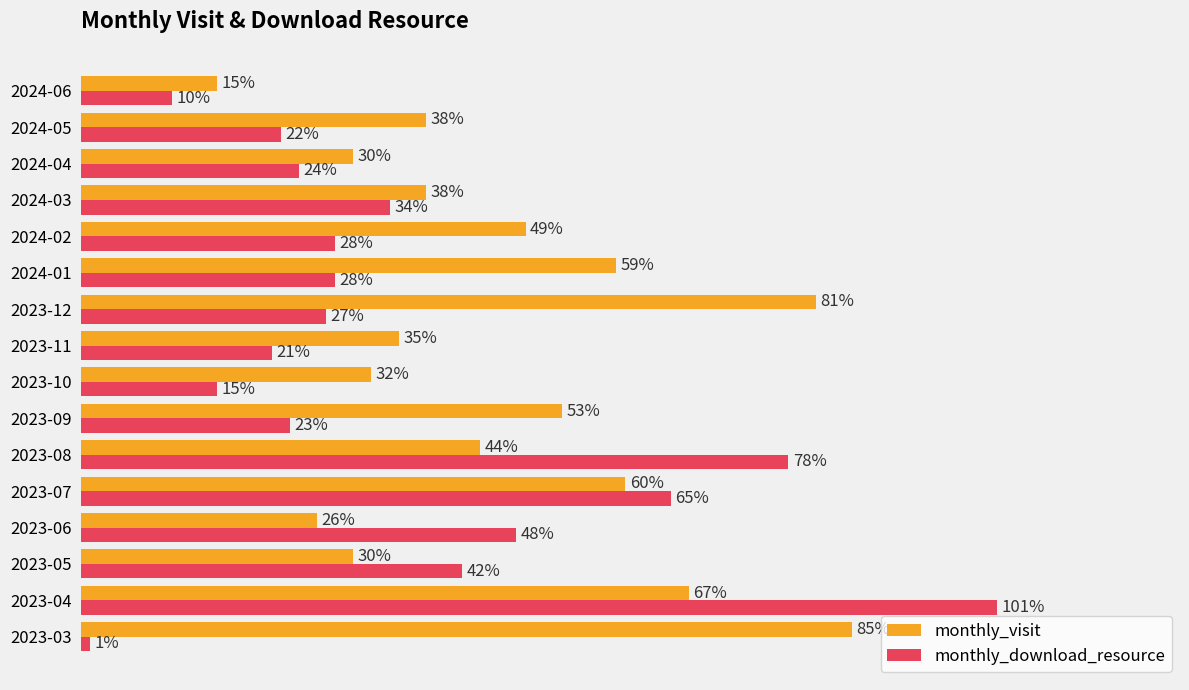

Which category has the highest value across all series?

2023-04